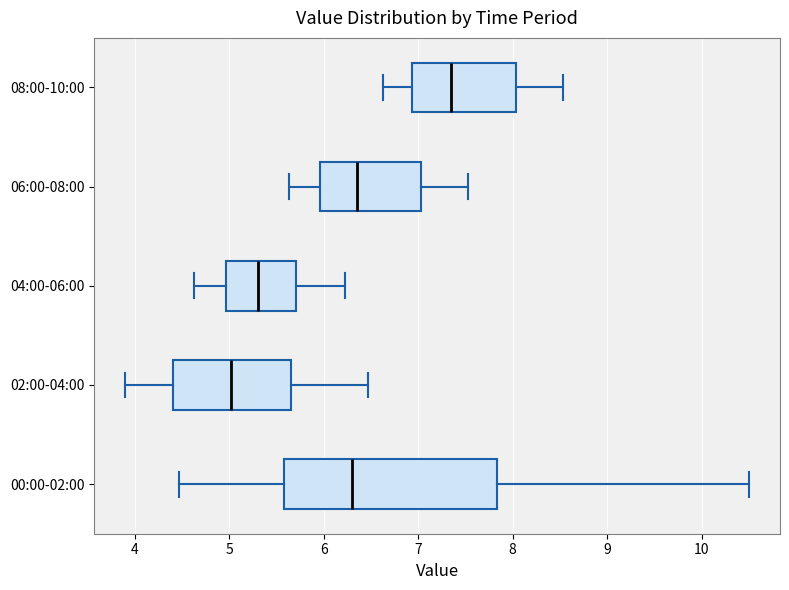

Which box's median line is the furthest to the right?

08:00-10:00